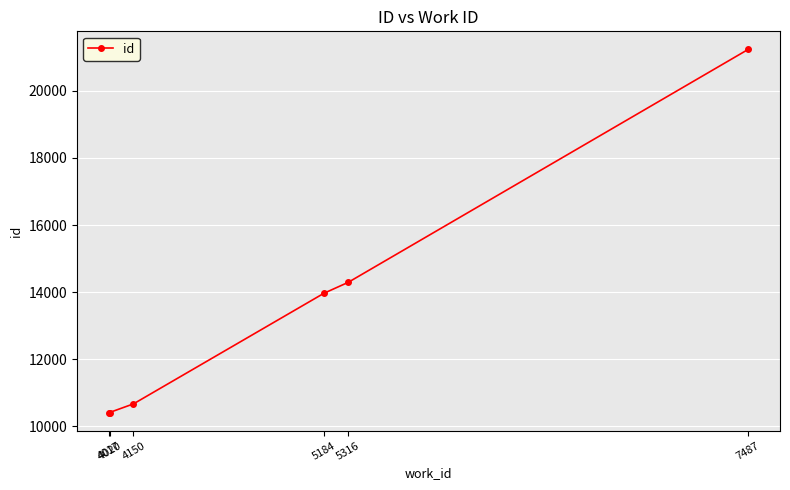

How many lines are shown in the chart?

1